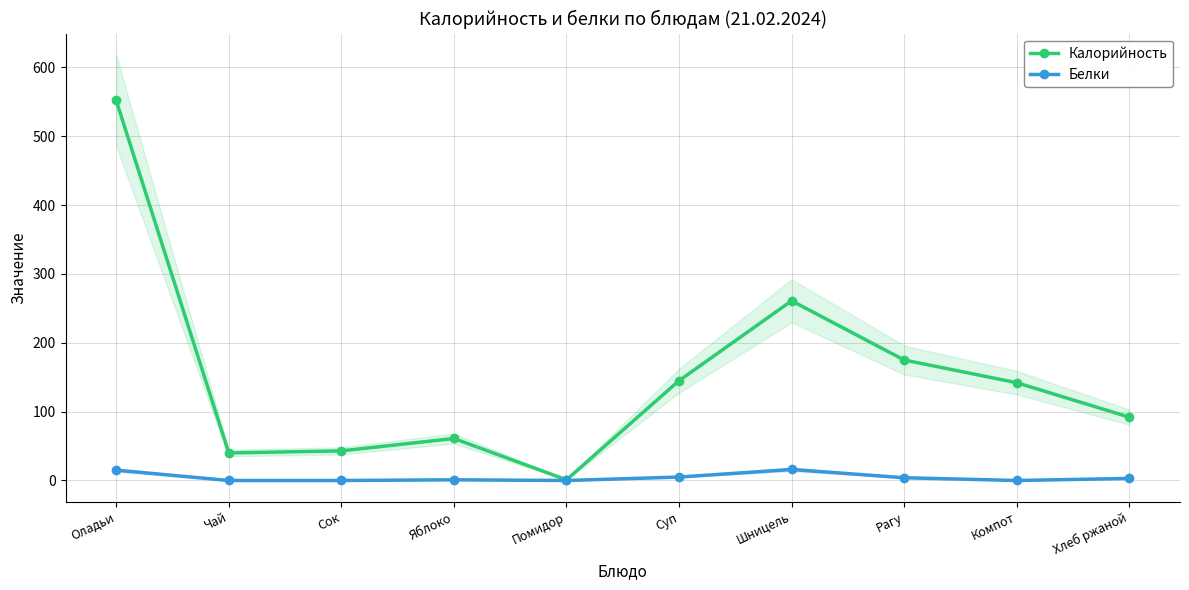

Reading left to right, what are all the values shown in this chart?

Калорийность: Оладьи=552	Чай=40	Сок=43	Яблоко=61	Помидор=1	Суп=145	Шницель=261	Рагу=175	Компот=142	Хлеб ржаной=92
Белки: Оладьи=15	Чай=0	Сок=0	Яблоко=1	Помидор=0	Суп=5	Шницель=16	Рагу=4	Компот=0	Хлеб ржаной=3